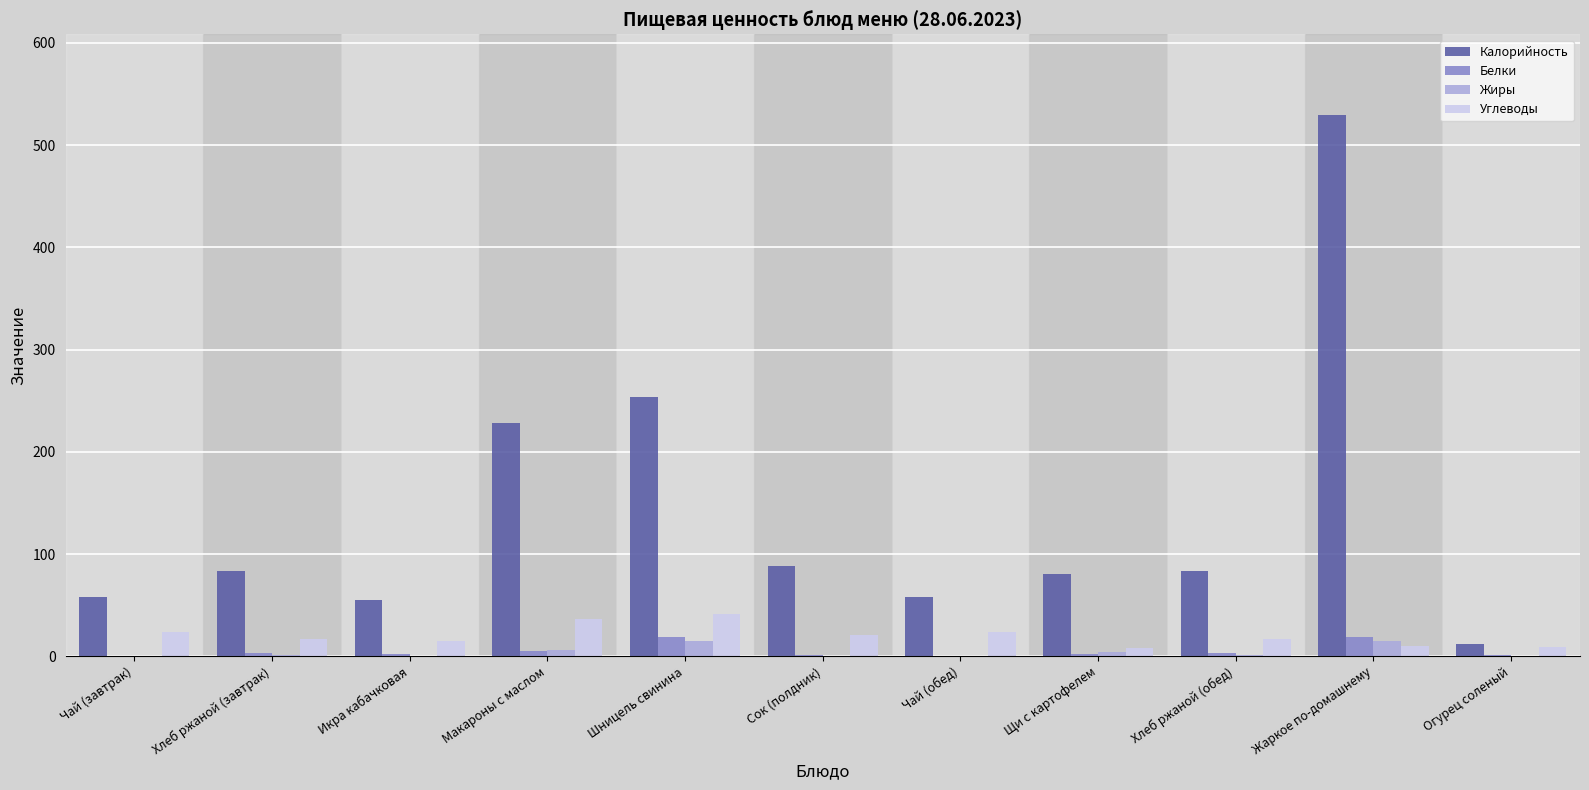

What is the total value across all series at Чай (обед)?

82